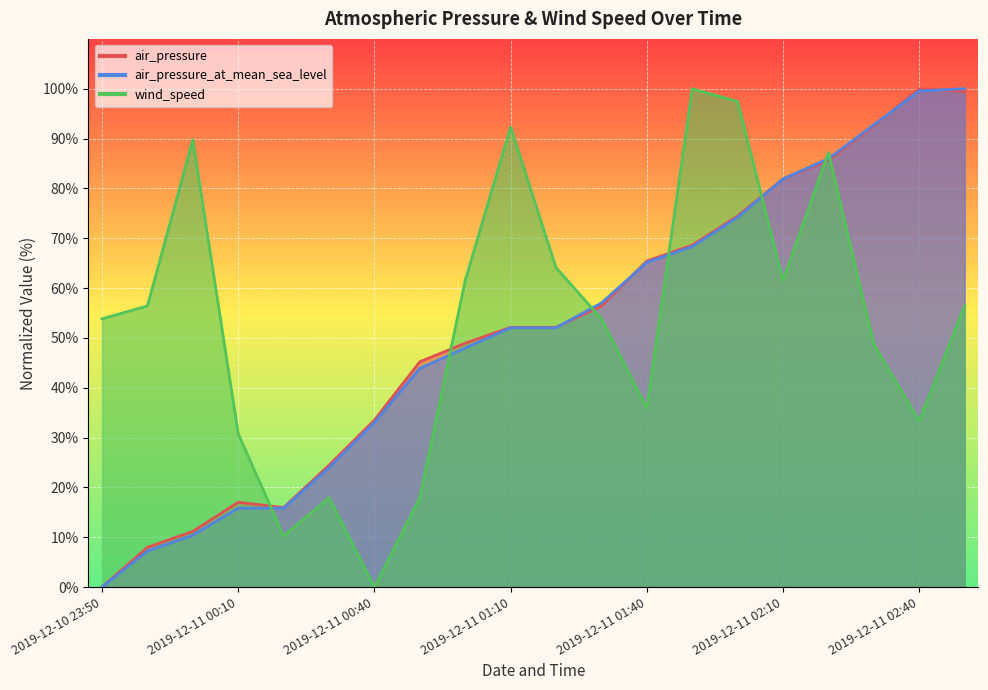

At which label does air_pressure first exceed 52?

2019-12-11 01:10